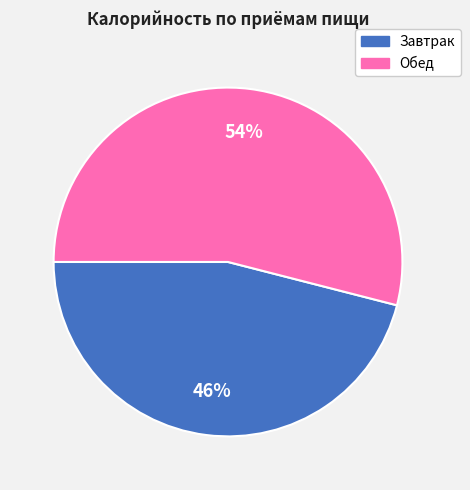

What percentage is the Завтрак slice, to the nearest percent?

46%